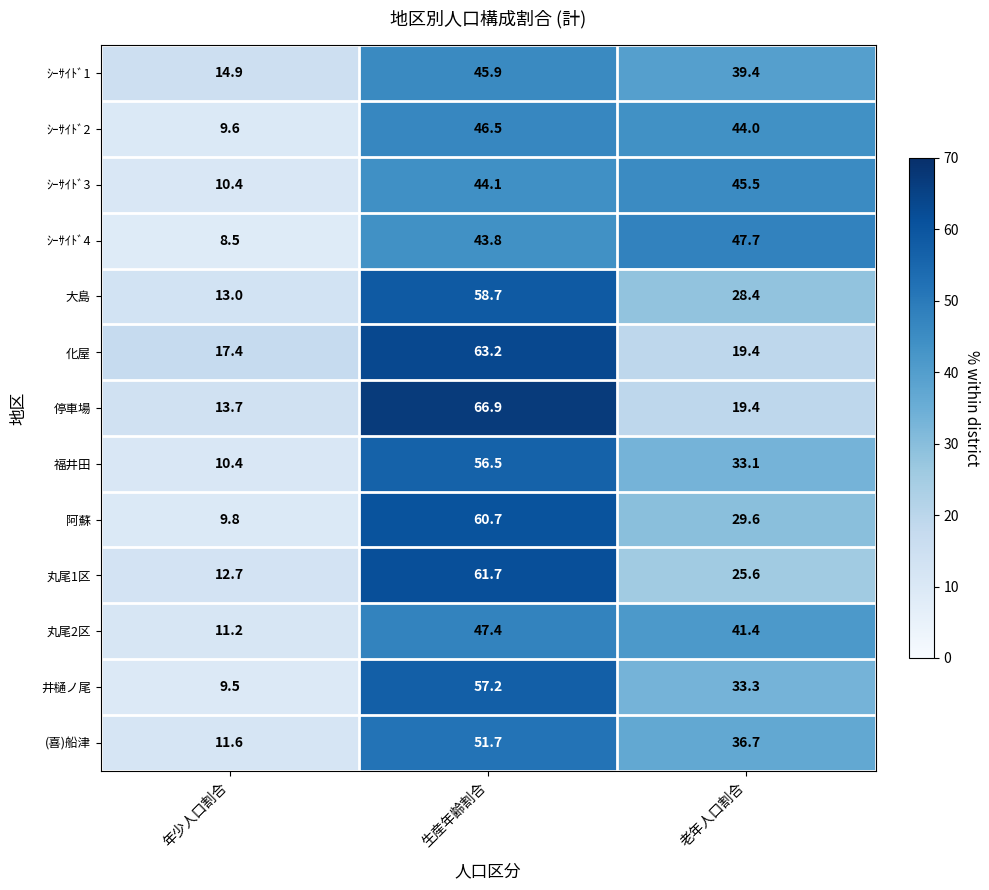

At how many categories does at least one series exceed 19?

2